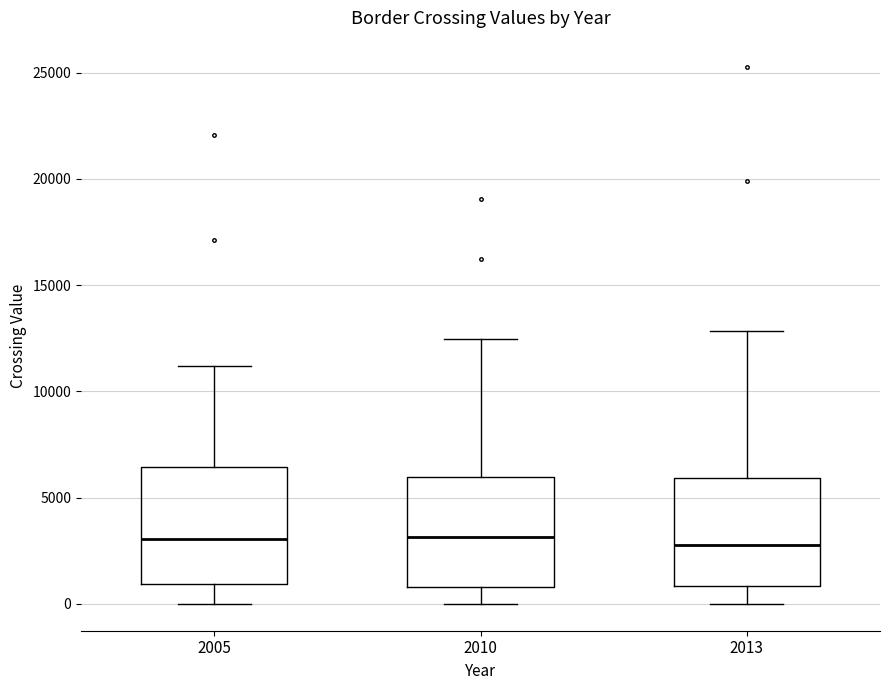

Reading left to right, transcribe this box plot: for each box, give where its median line is, the range the box spans, and where its two whiskers end, as read against the y-axis. The values are not printed on the chart, so give them approximately, as read against the axis.

2005: median 3000, box 1000 to 6500, whiskers 0 to 11000
2010: median 3000, box 1000 to 6000, whiskers 0 to 12500
2013: median 3000, box 1000 to 6000, whiskers 0 to 13000